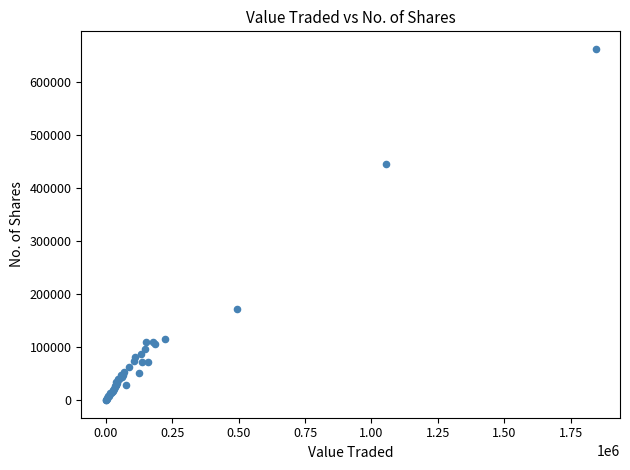

What Y value in the scatter plot is closest to 331723?

445548